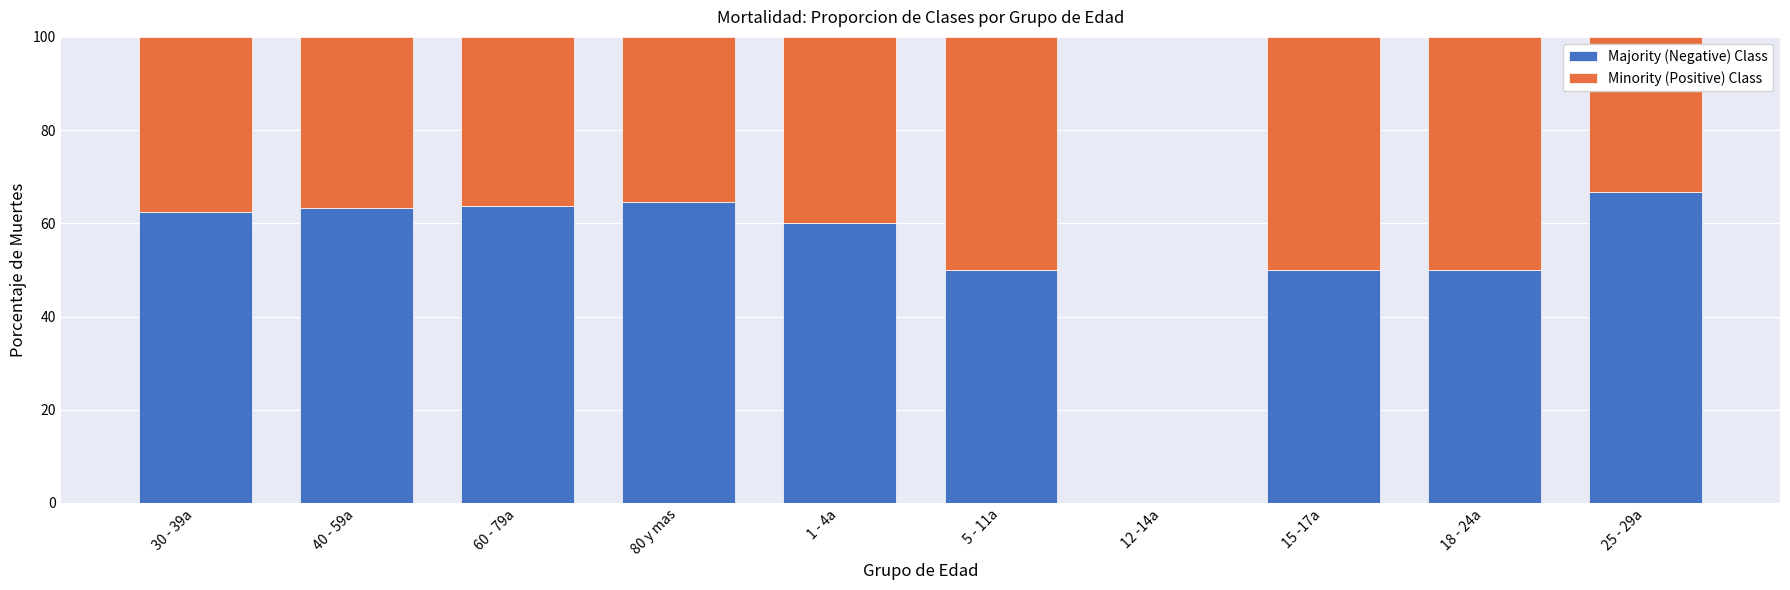

What is the total value across all series at 30 - 39a?

100.0